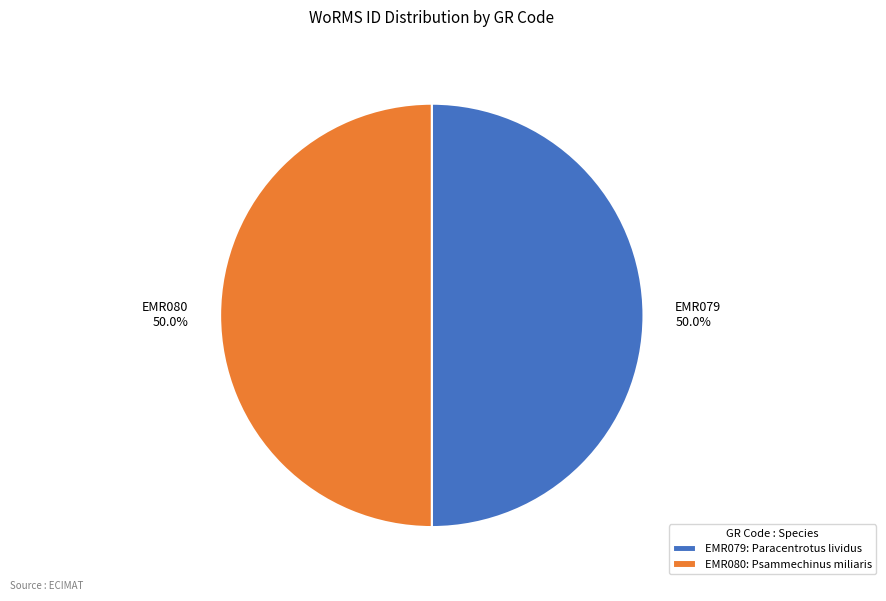

To the nearest percent, what is the combined percentage of EMR080 and EMR079?

100%